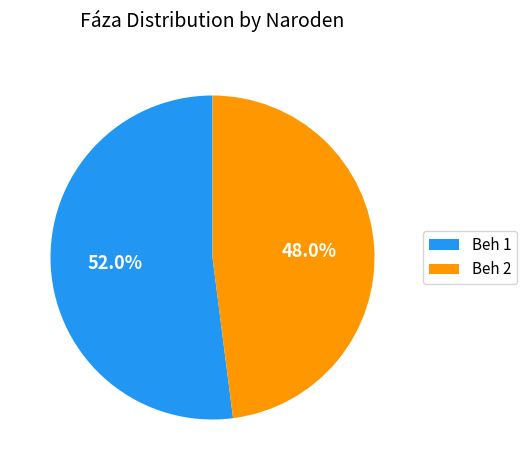

What percentage is the Beh 2 slice, to the nearest percent?

48%